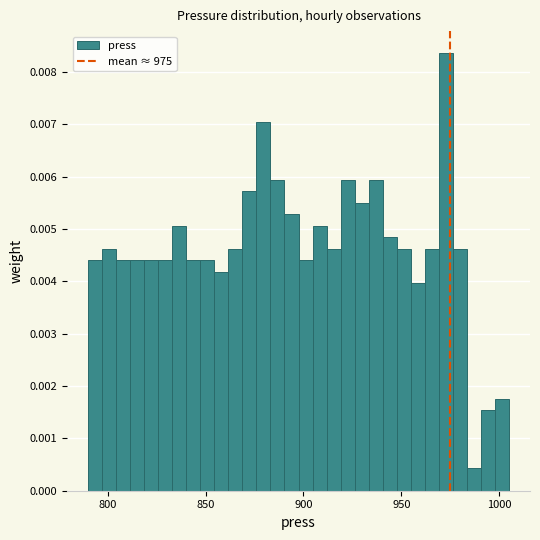

Around what value on the x-axis is the tallest bar? Give the approximate position of its centre, as read against the axis.

975